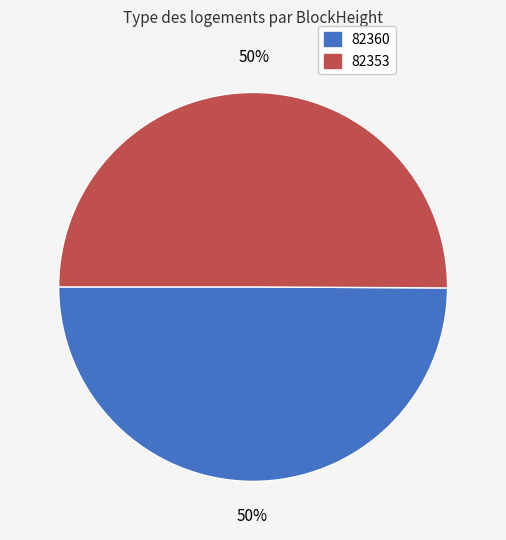

How many segments does this pie chart have?

2